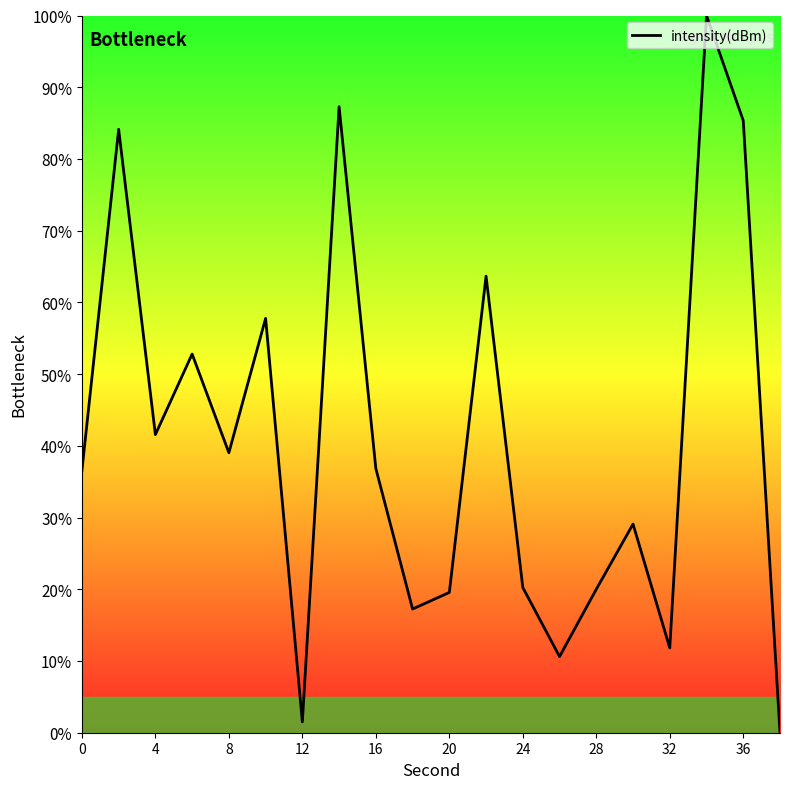

What is the greatest value displayed?

100.0